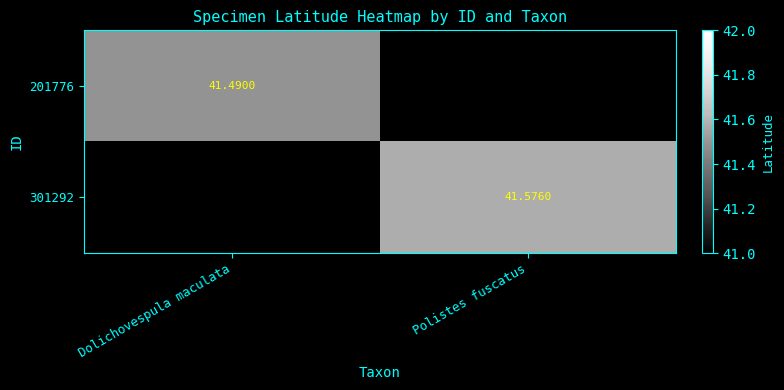

At Dolichovespula maculata, list the series in order from smallest to largest.

201776, 301292